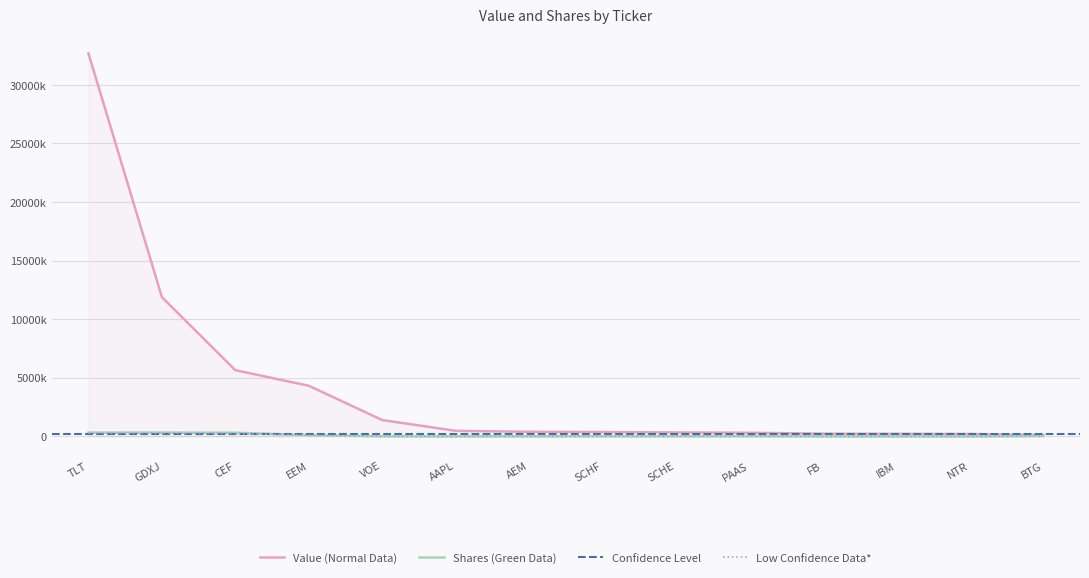

True or false: Value has a value of 223452.0 at IBM.

True